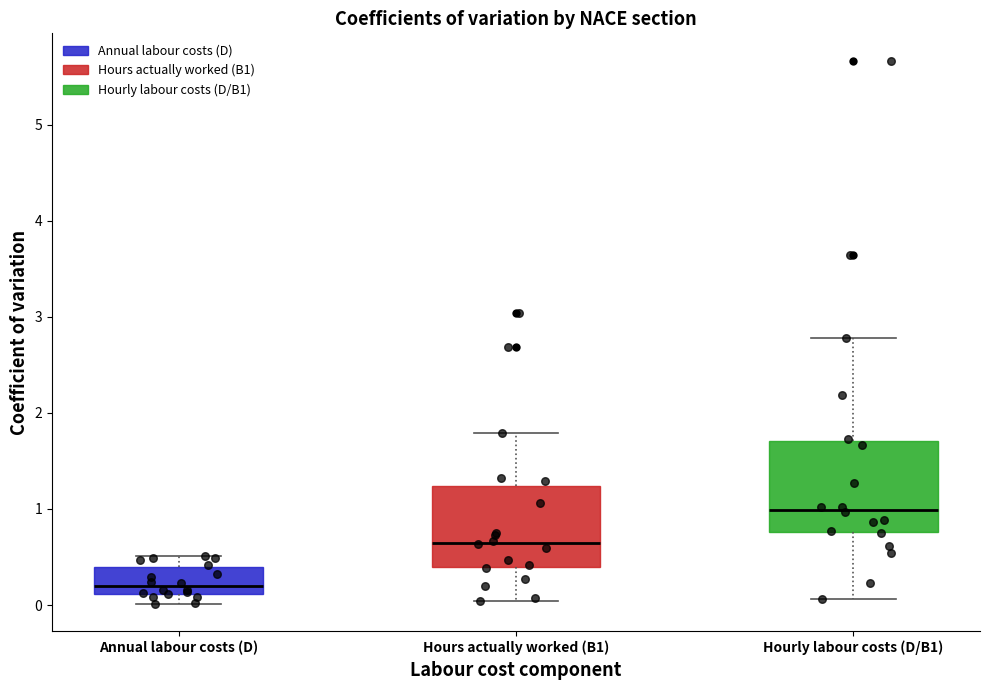

Reading left to right, transcribe this box plot: for each box, give where its median line is, the range the box spans, and where its two whiskers end, as read against the y-axis. The values are not printed on the chart, so give them approximately, as read against the axis.

Annual labour costs (D): median 0.2, box 0.1 to 0.4, whiskers 0.0 to 0.5
Hours actually worked (B1): median 0.6, box 0.4 to 1.2, whiskers 0.0 to 1.8
Hourly labour costs (D/B1): median 1.0, box 0.8 to 1.7, whiskers 0.1 to 2.8